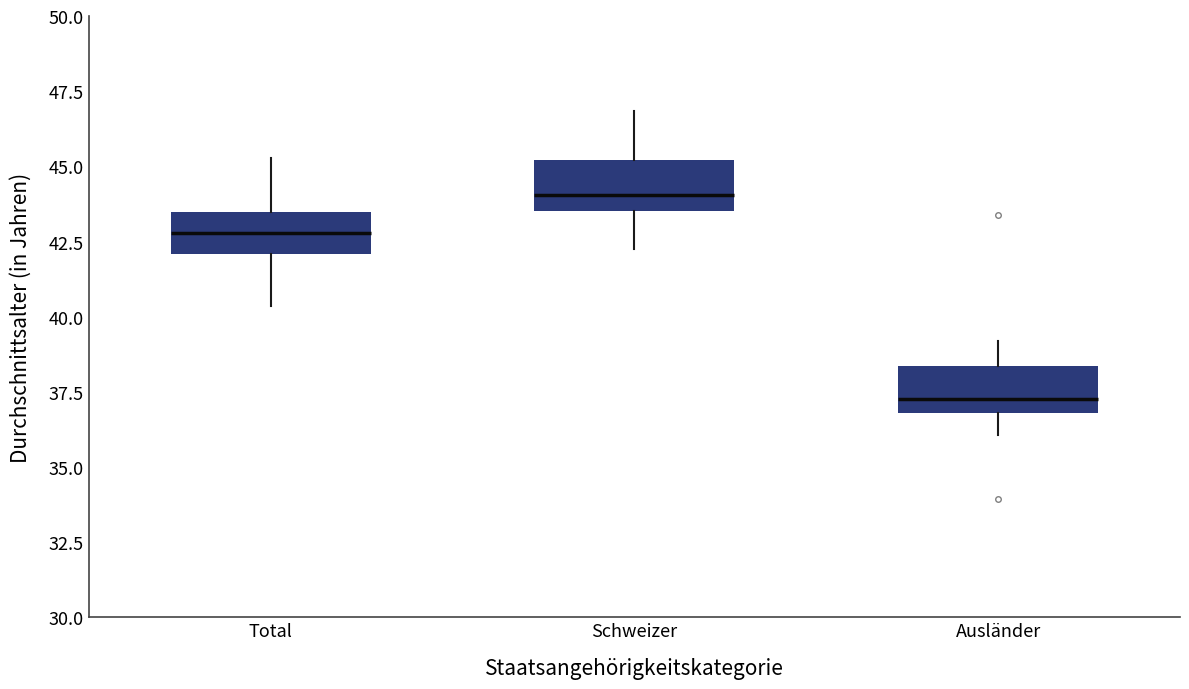

Reading left to right, transcribe this box plot: for each box, give where its median line is, the range the box spans, and where its two whiskers end, as read against the y-axis. The values are not printed on the chart, so give them approximately, as read against the axis.

Total: median 43.0, box 42.0 to 43.5, whiskers 40.5 to 45.5
Schweizer: median 44.0, box 43.5 to 45.0, whiskers 42.0 to 47.0
Ausländer: median 37.0 (just above the box's lower edge), box 37.0 to 38.5, whiskers 36.0 to 39.0